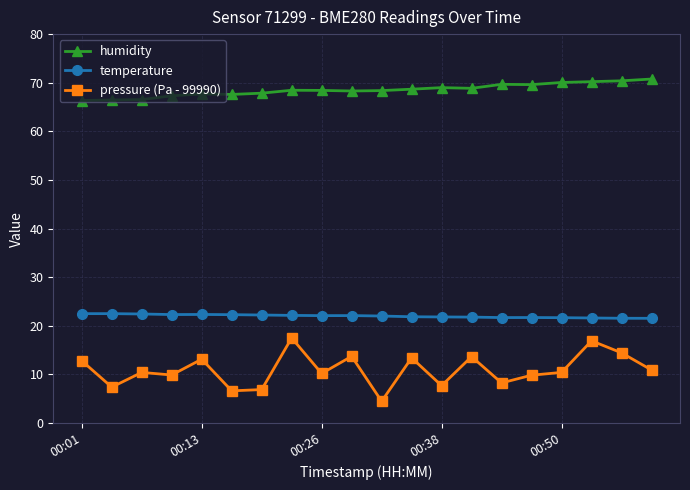

What is the average value of the temperature series?

22.0